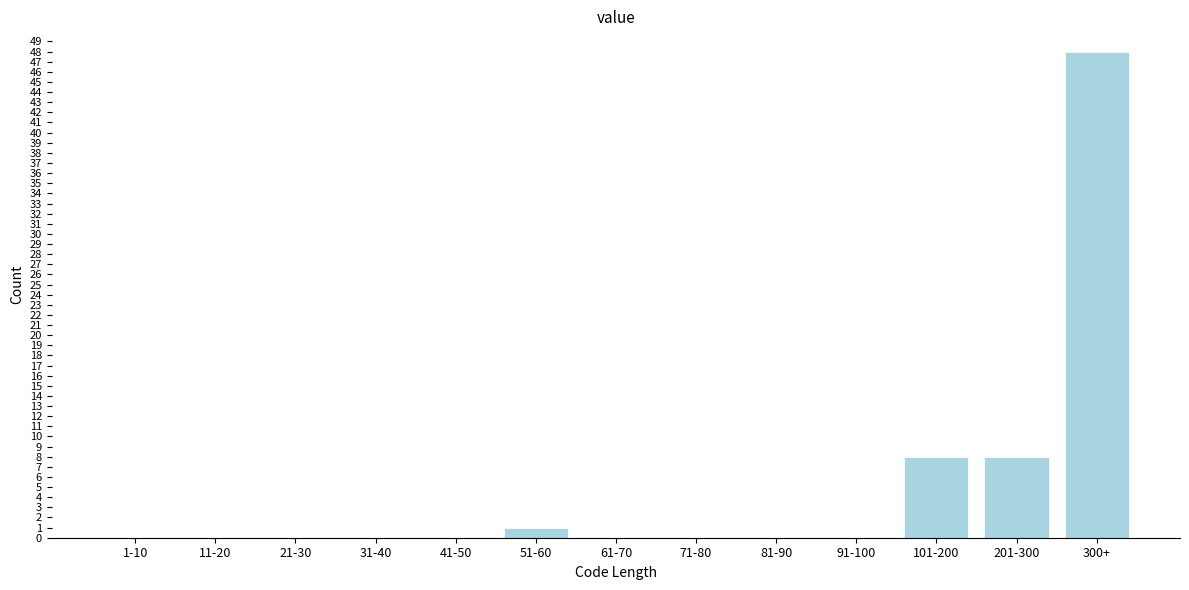

Reading left to right, list all the values displayed in this chart.

1-10=0	11-20=0	21-30=0	31-40=0	41-50=0	51-60=1	61-70=0	71-80=0	81-90=0	91-100=0	101-200=8	201-300=8	300+=48